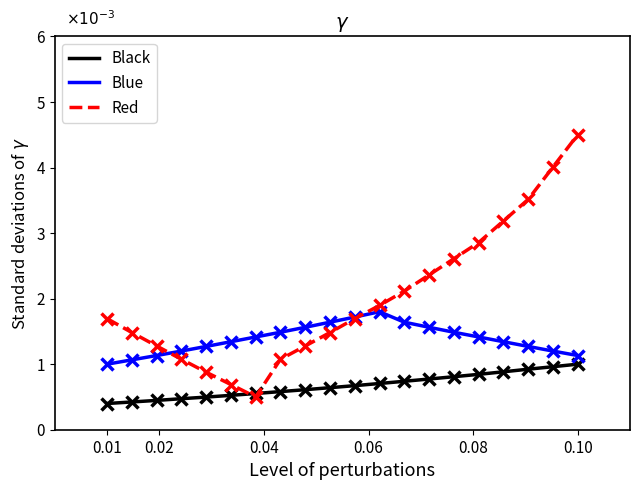

What are all the series names shown in the legend?

Black, Blue, Red